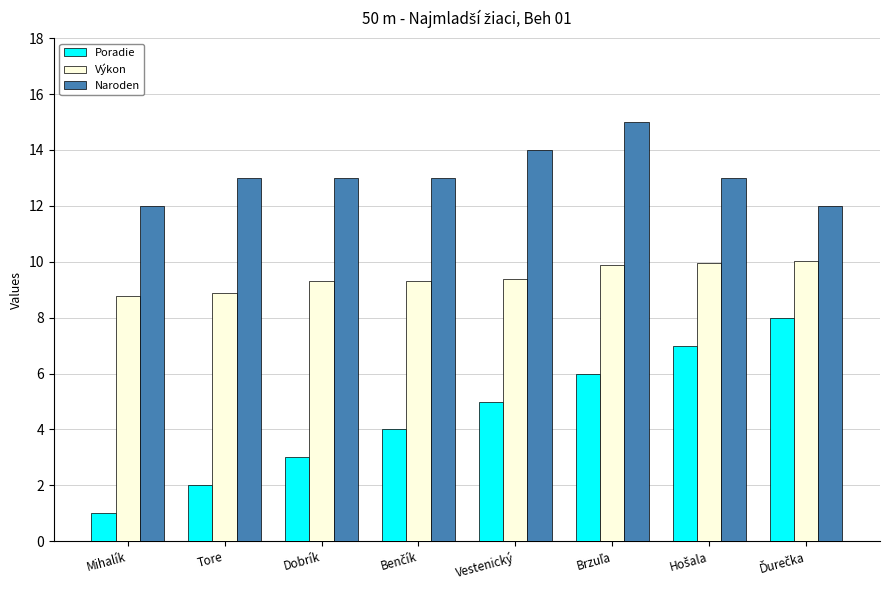

What is the lowest value of the Naroden series?

12.0